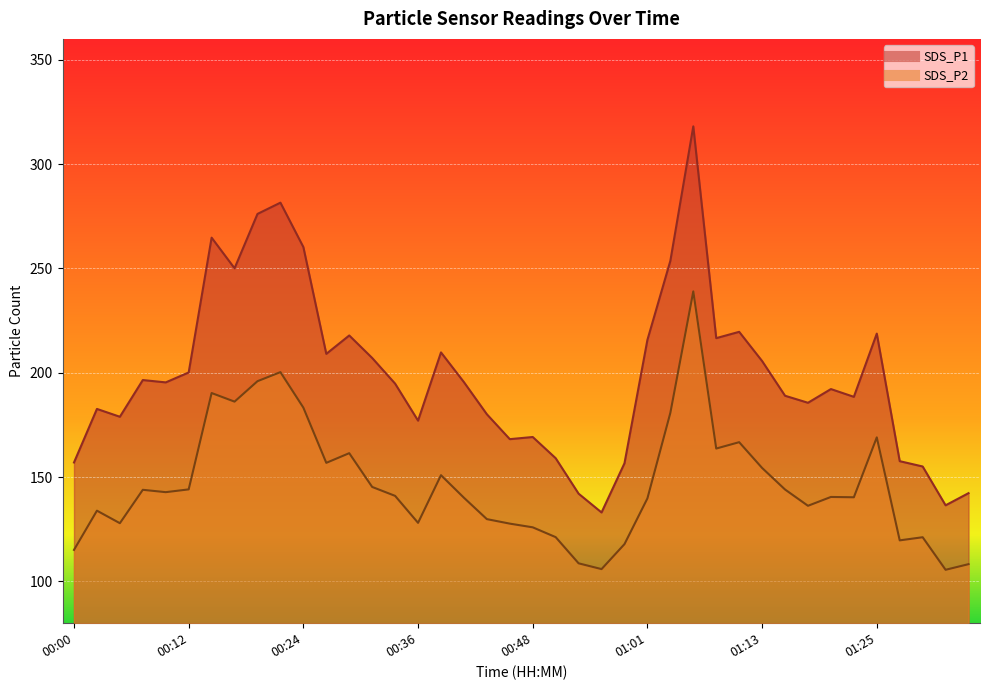

Which series has the largest total across all categories?

SDS_P1